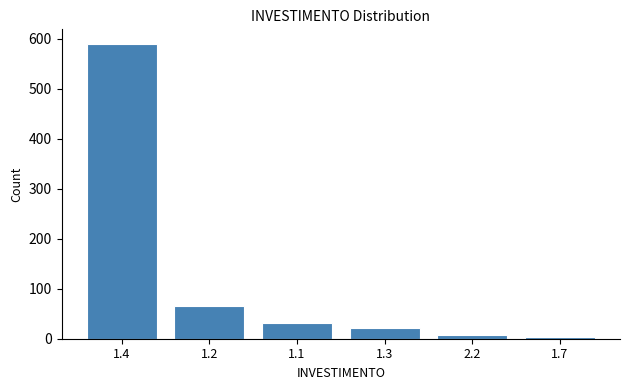

Reading left to right, what are all the values shown in this chart?

589	65	32	21	8	3